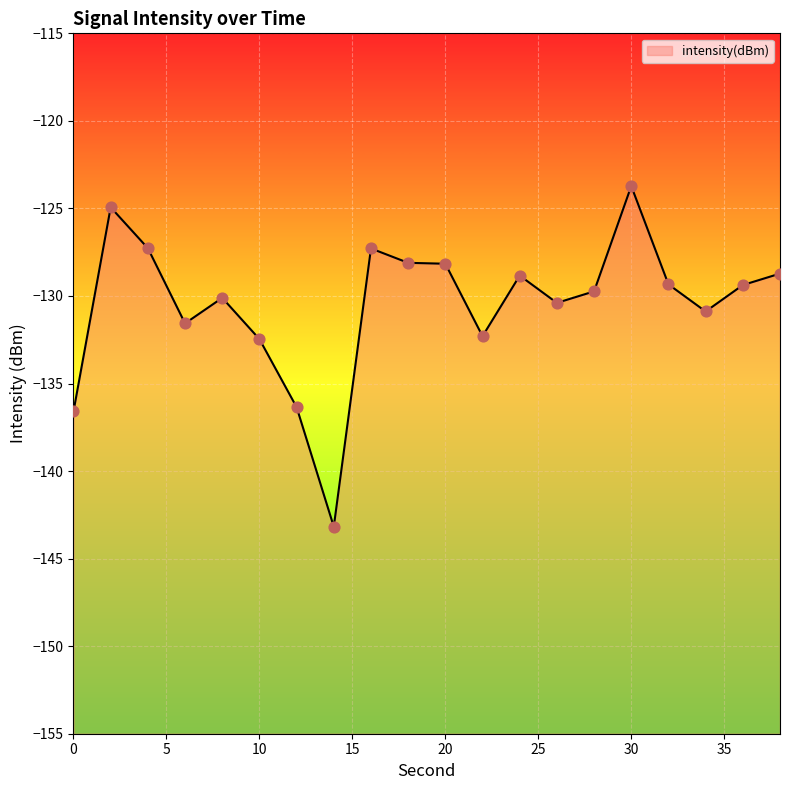

Which has a higher value, 28 or 0?

28